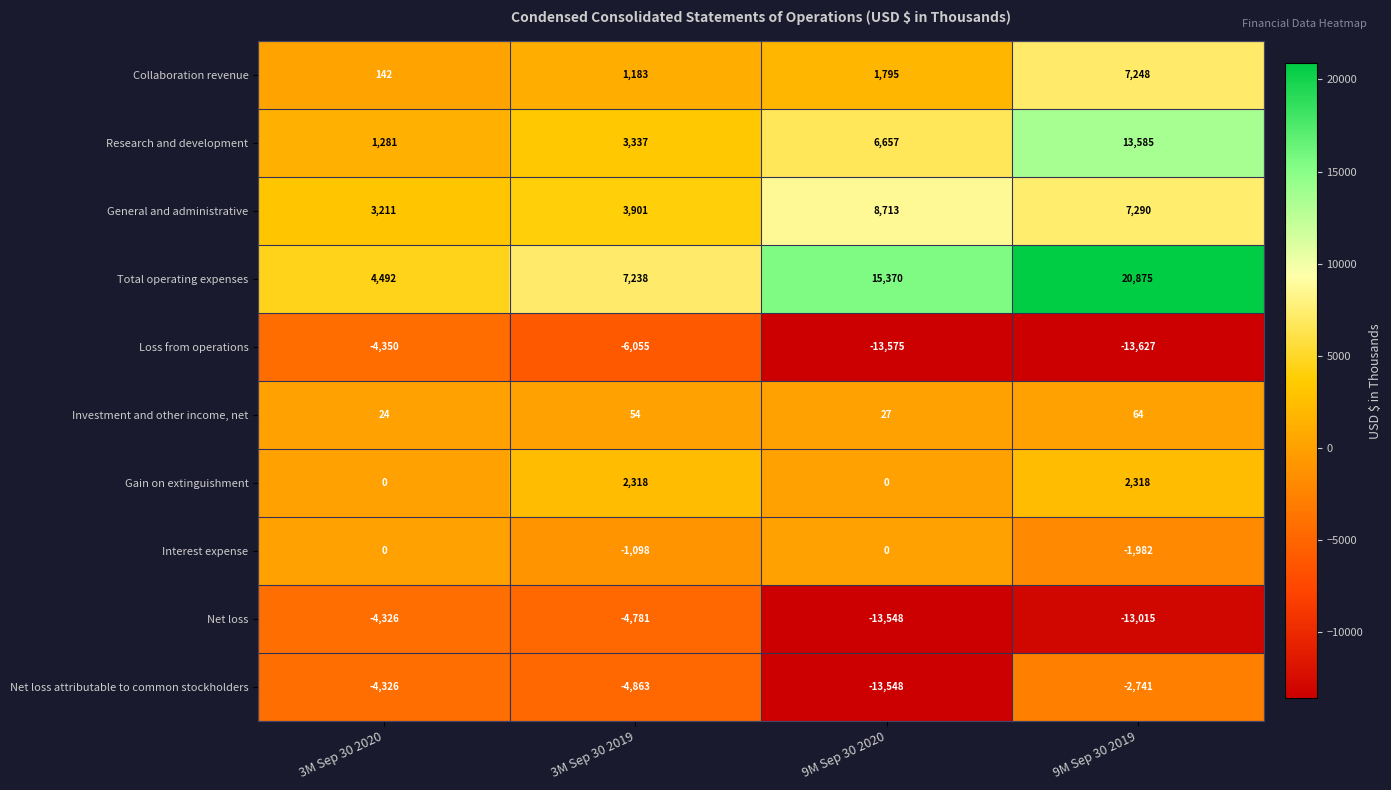

Where is Collaboration revenue nearest to the value 3695?

9M Sep 30 2020